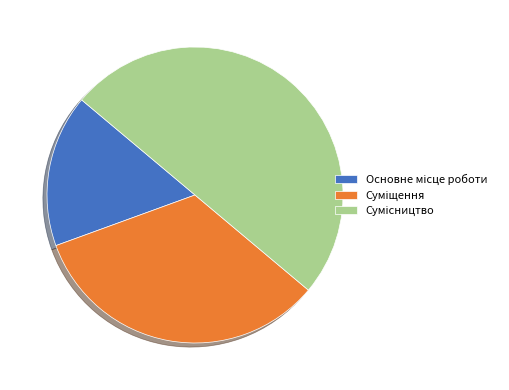

What is the change in value from Основне місце роботи to Сумісництво?

+2